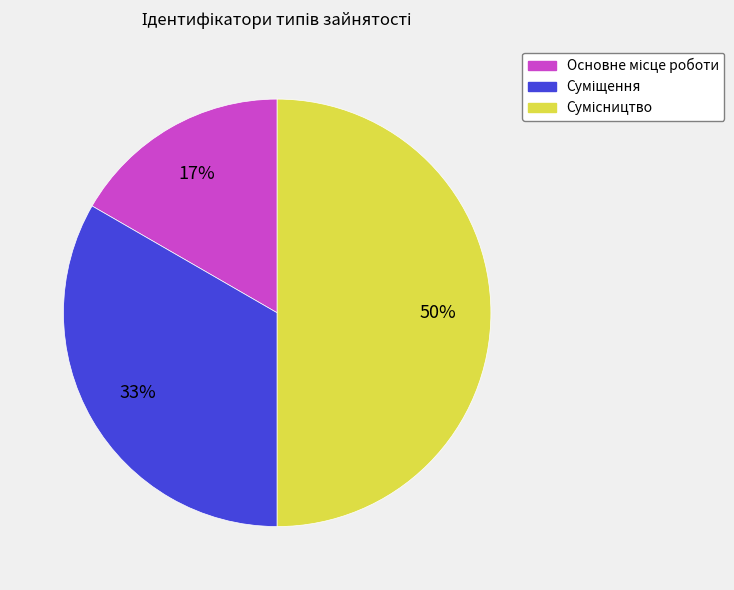

Count the number of slices in the pie.

3